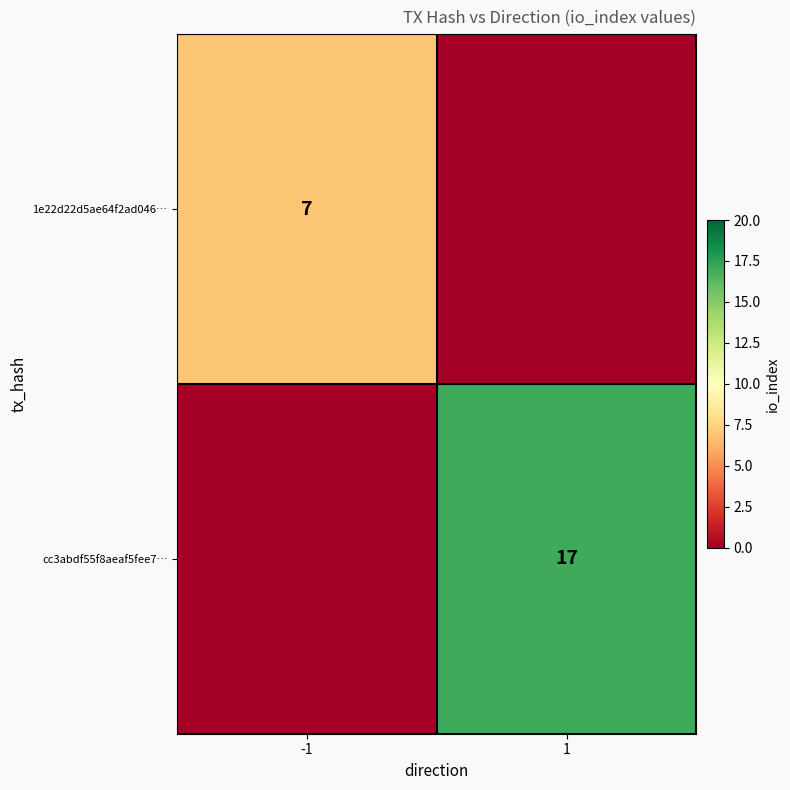

Is the value of cc3abdf55f8aeaf5fee7… at 1 greater than the value of 1e22d22d5ae64f2ad046… at -1?

Yes